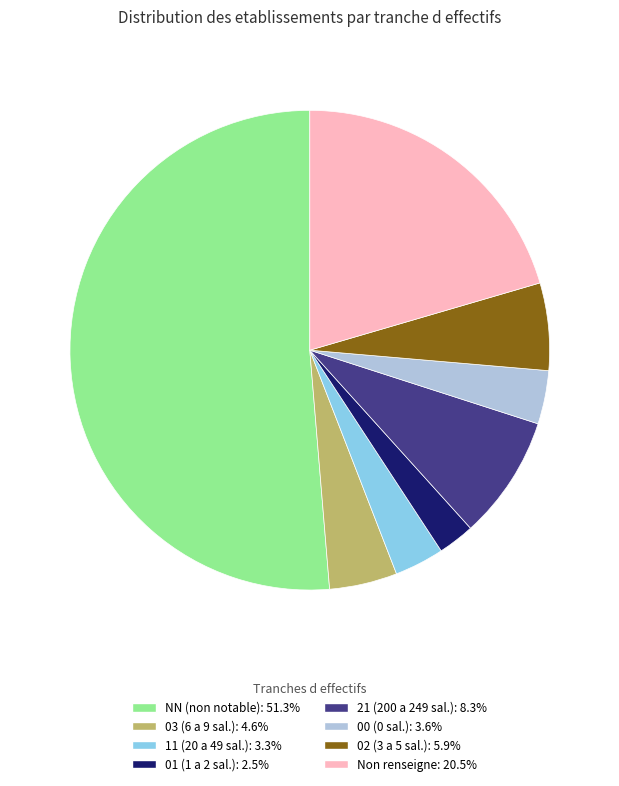

Does any single category account for the majority?

Yes